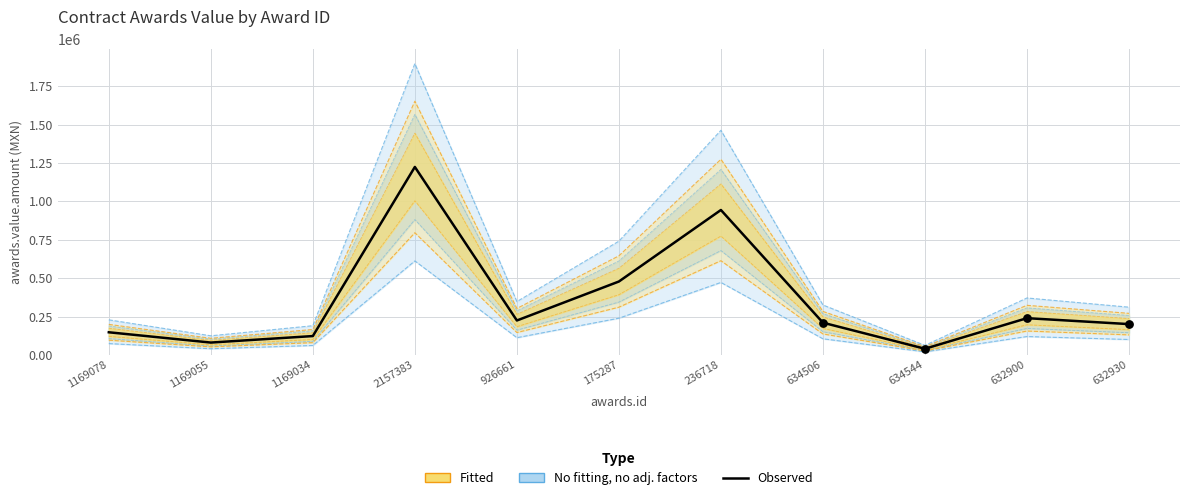

What is the change in value from 1169055 to 1169034?

+42362.0